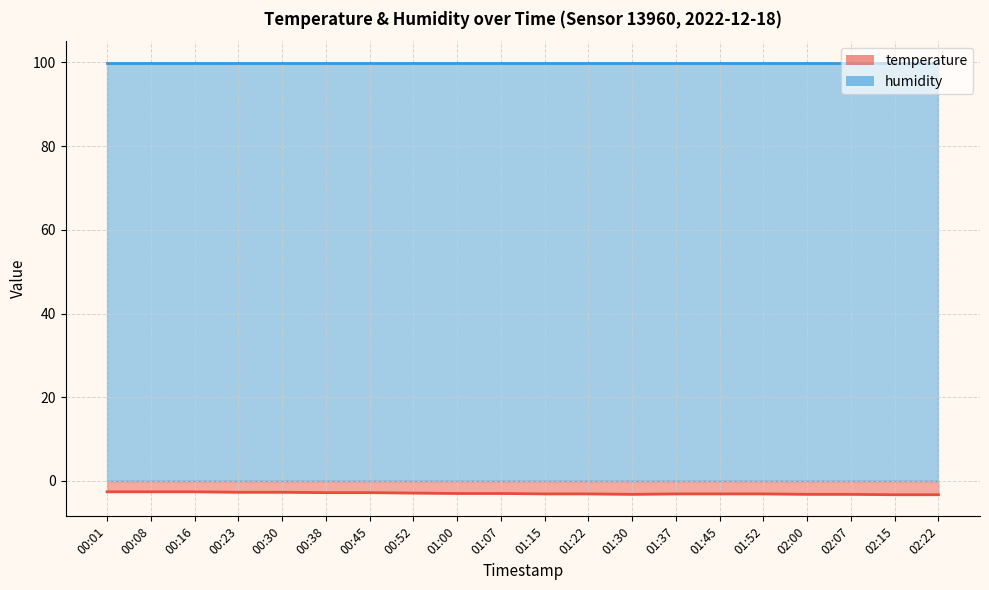

Which has a higher value, 02:07 or 01:30?

02:07